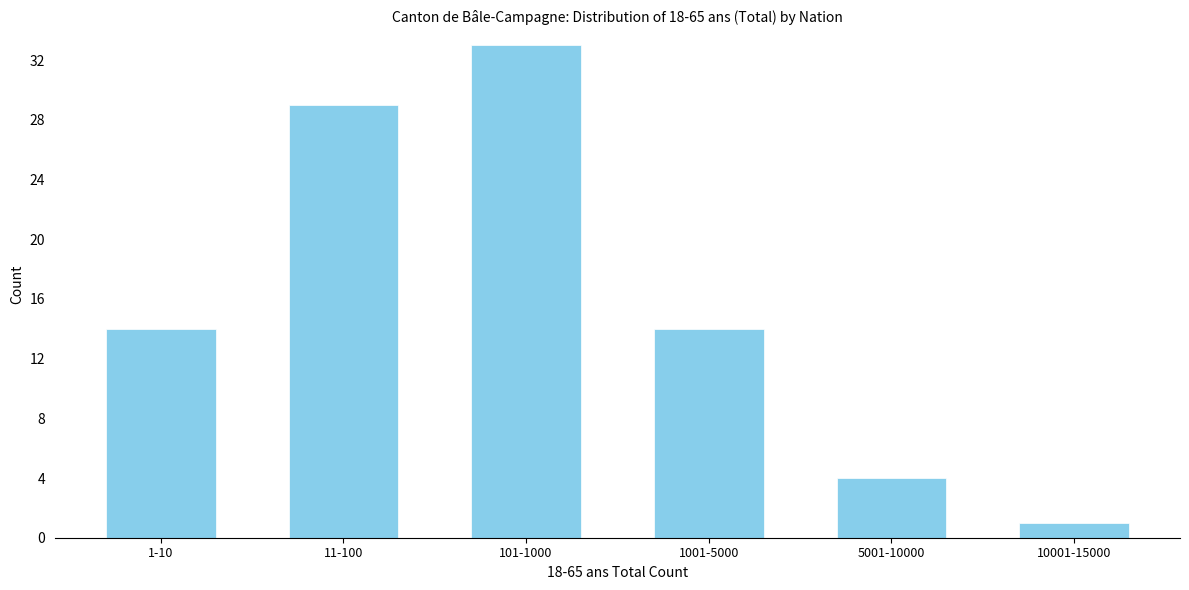

Reading right to left, what are all the values shown in this chart?

1	4	14	33	29	14